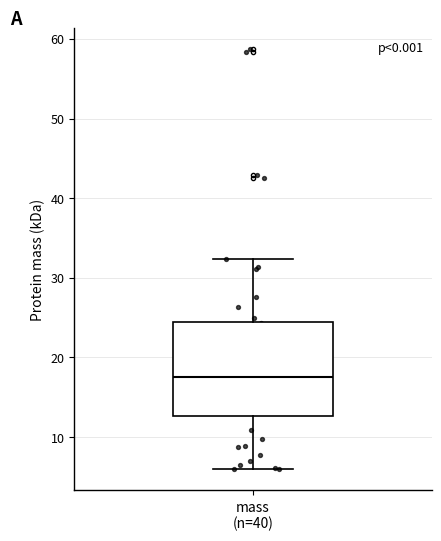

Transcribe this box plot: give where the median line is, the range the box spans, and where the two whiskers end, as read against the y-axis. The values are not printed on the chart, so give them approximately, as read against the axis.

median 18, box 13 to 24, whiskers 6 to 32